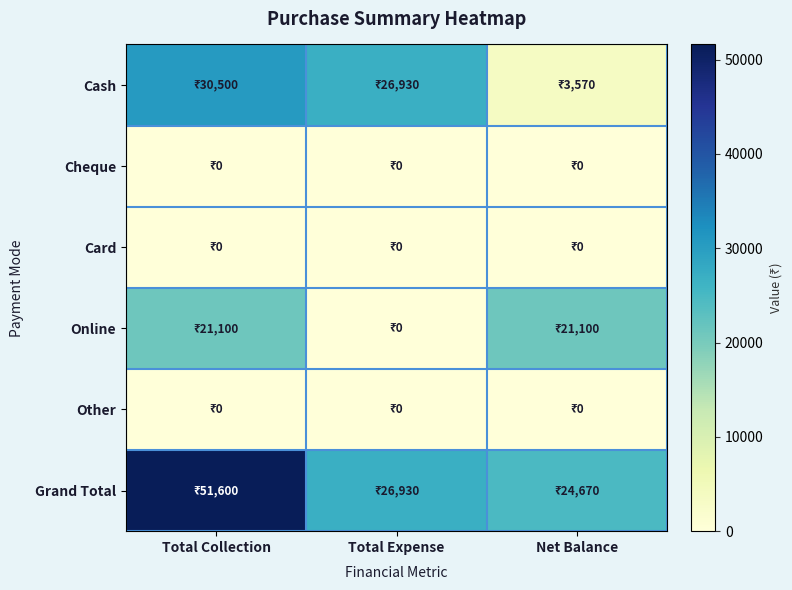

Between Total Expense and Total Collection, which is larger?

Total Collection